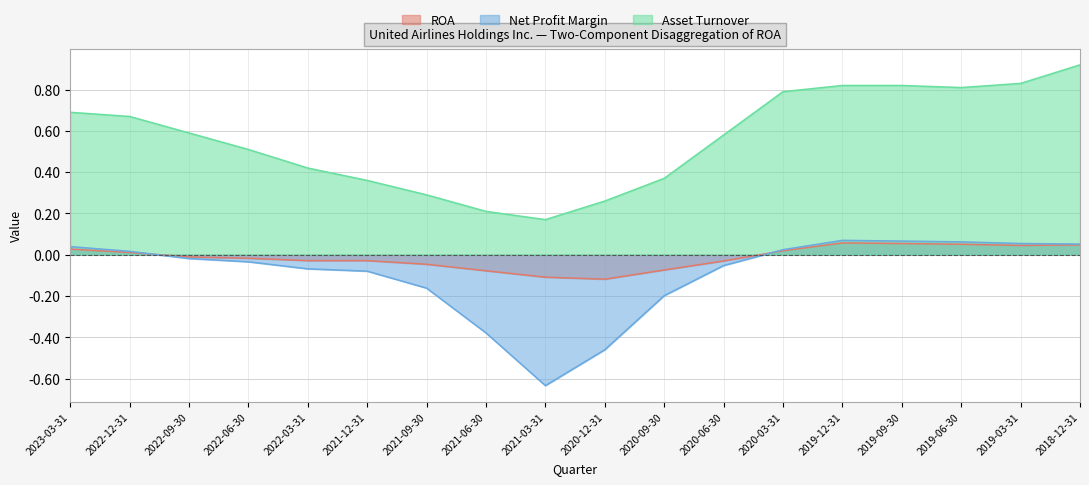

How many lines are shown in the chart?

3